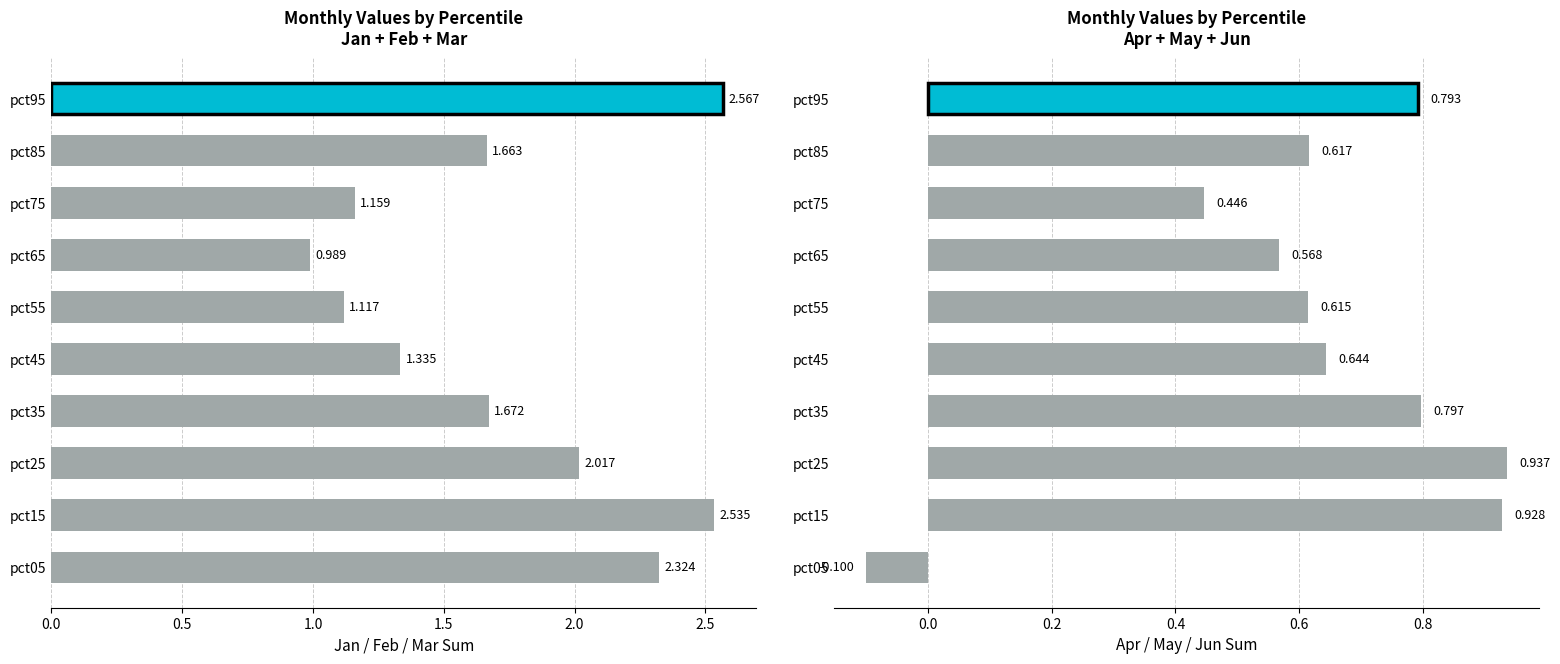

How many negative values are there?

1